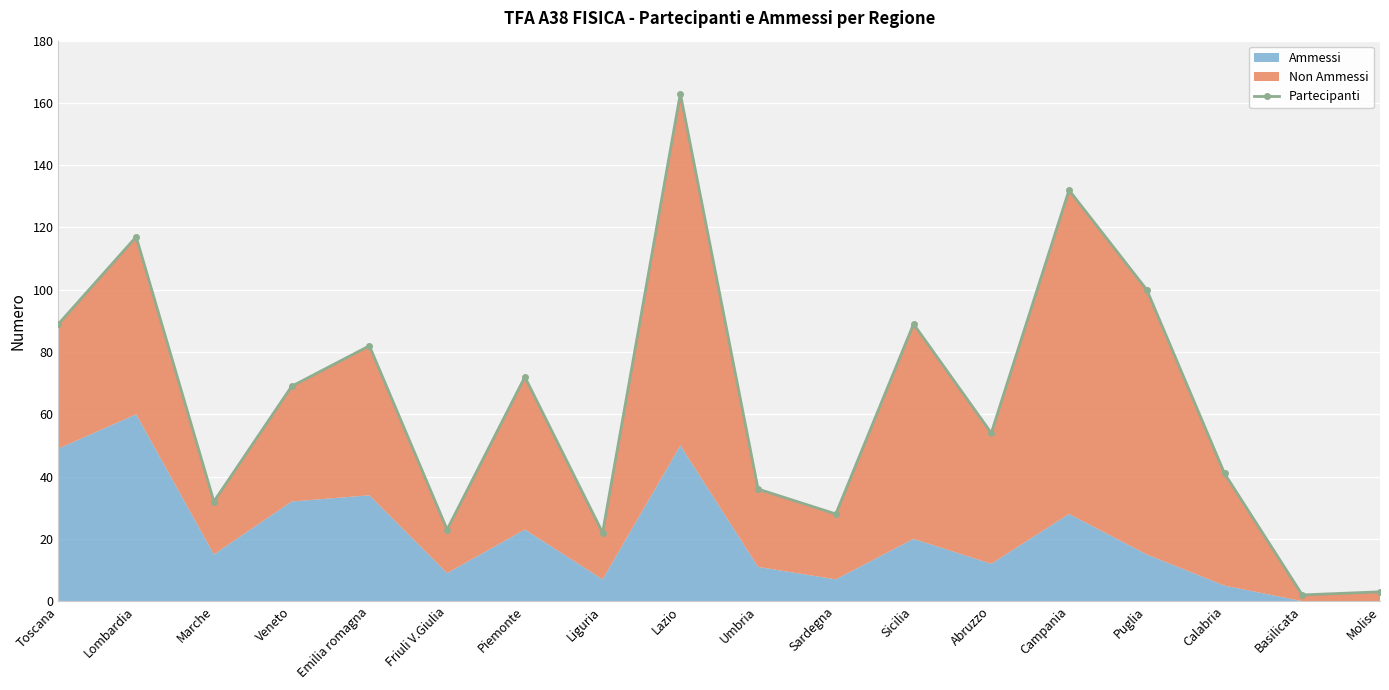

What is the greatest value displayed?

163